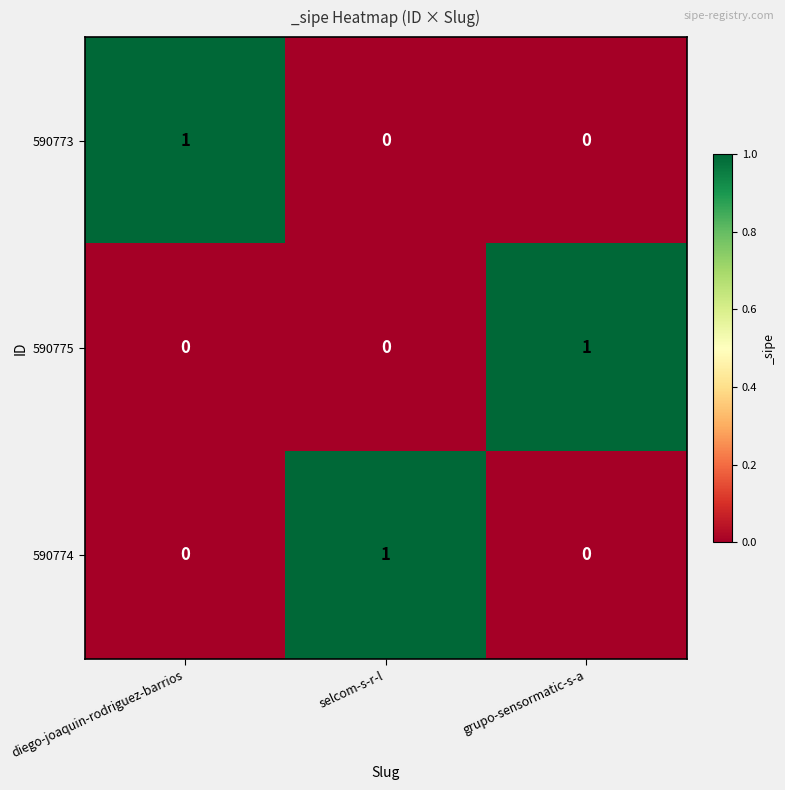

What is the maximum value shown in the chart?

1